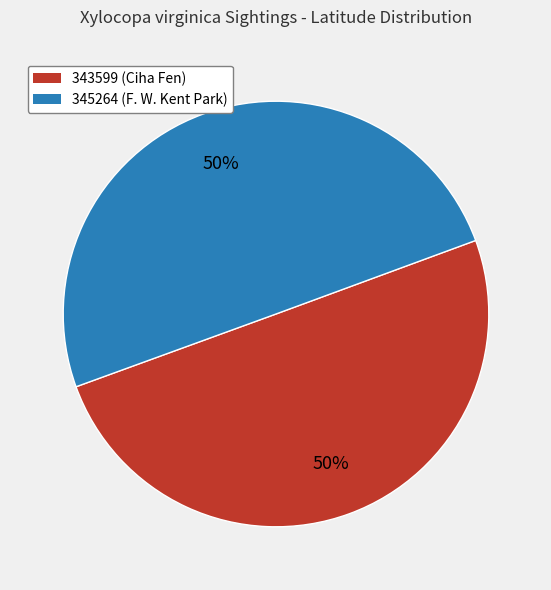

Approximately how many times larger is the value at 343599 compared to 345264?

1.0